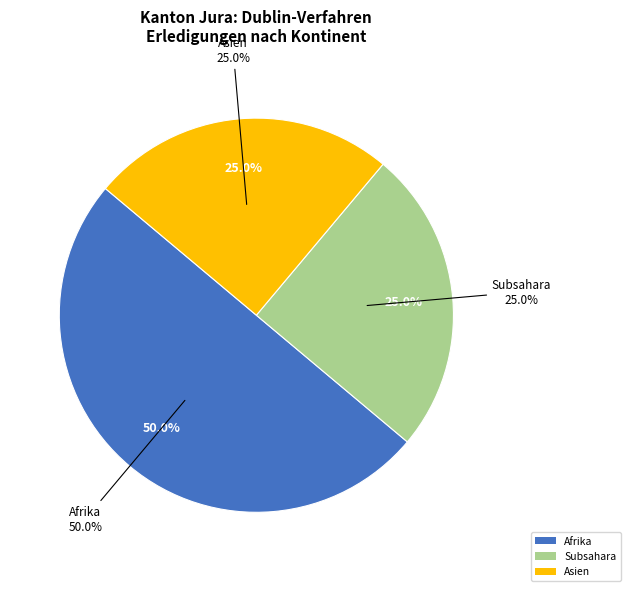

How much of the chart is everything except Herkunft unbekannt?

100.0%